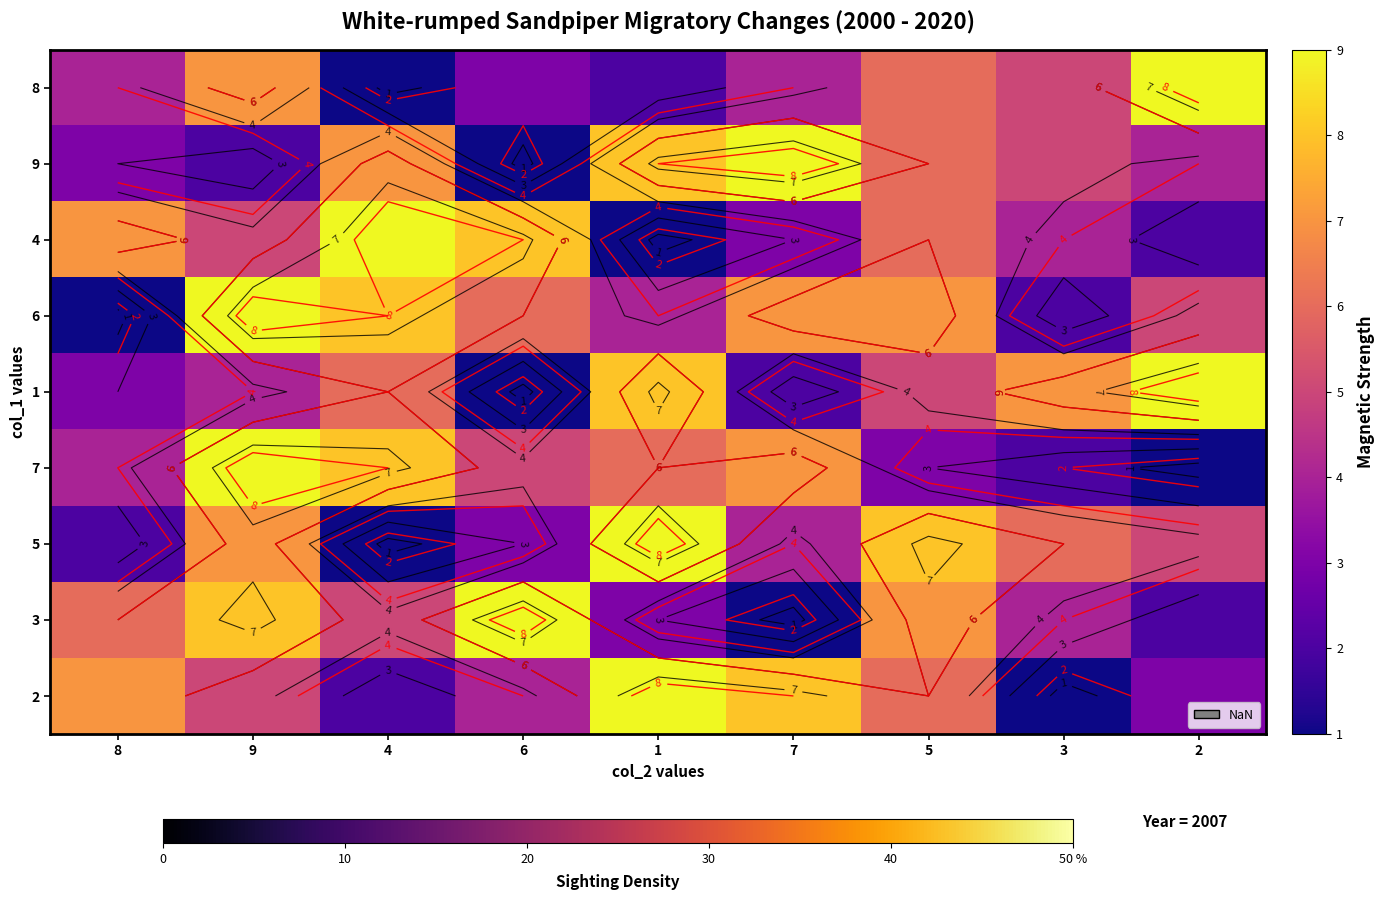

What is the difference between the highest and lowest values at 8?

6